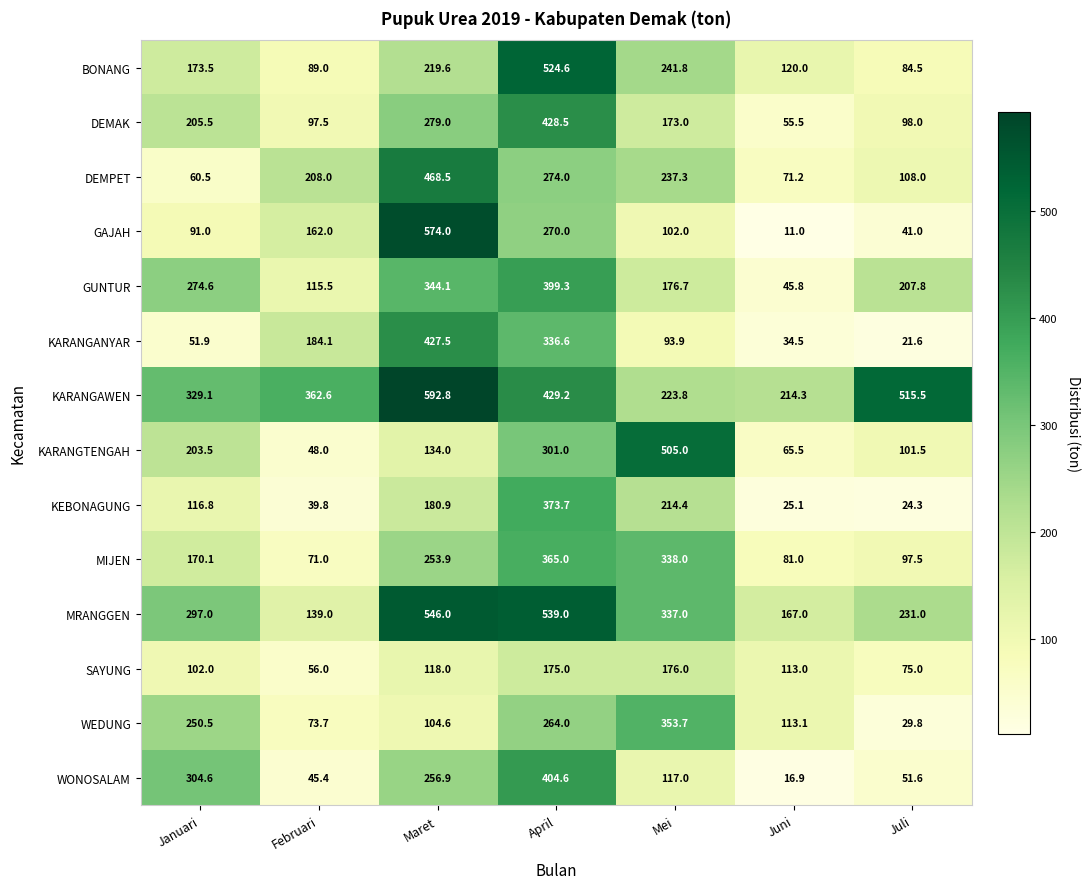

At how many categories does at least one series exceed 457?

4